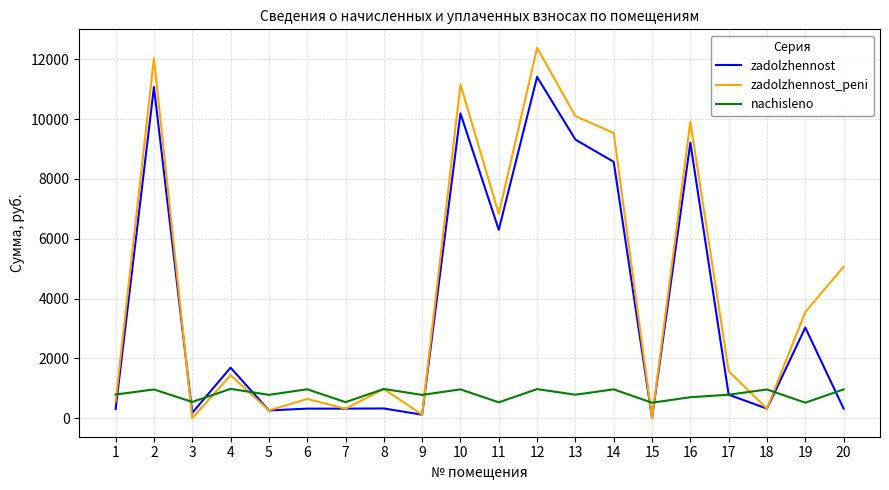

Which series has the largest total across all categories?

zadolzhennost_peni